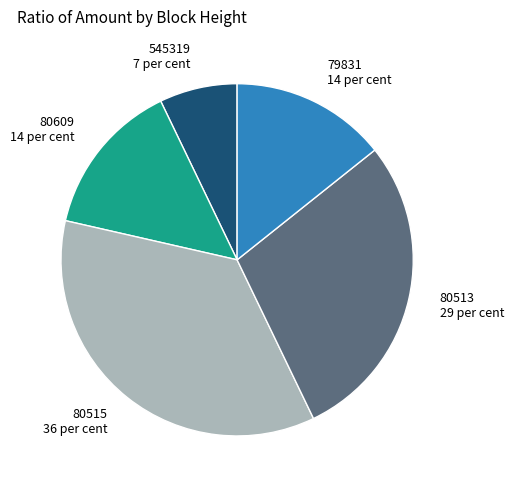

True or false: 79831 accounts for 28% of the total.

False